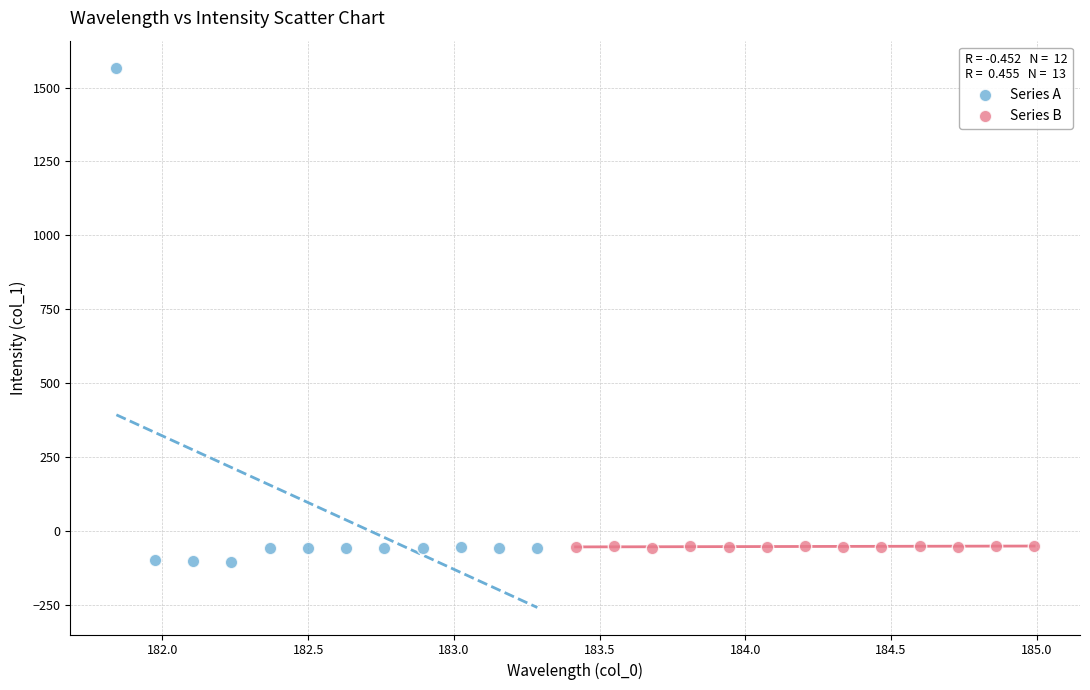

Which series reaches the minimum Y coordinate?

Series A